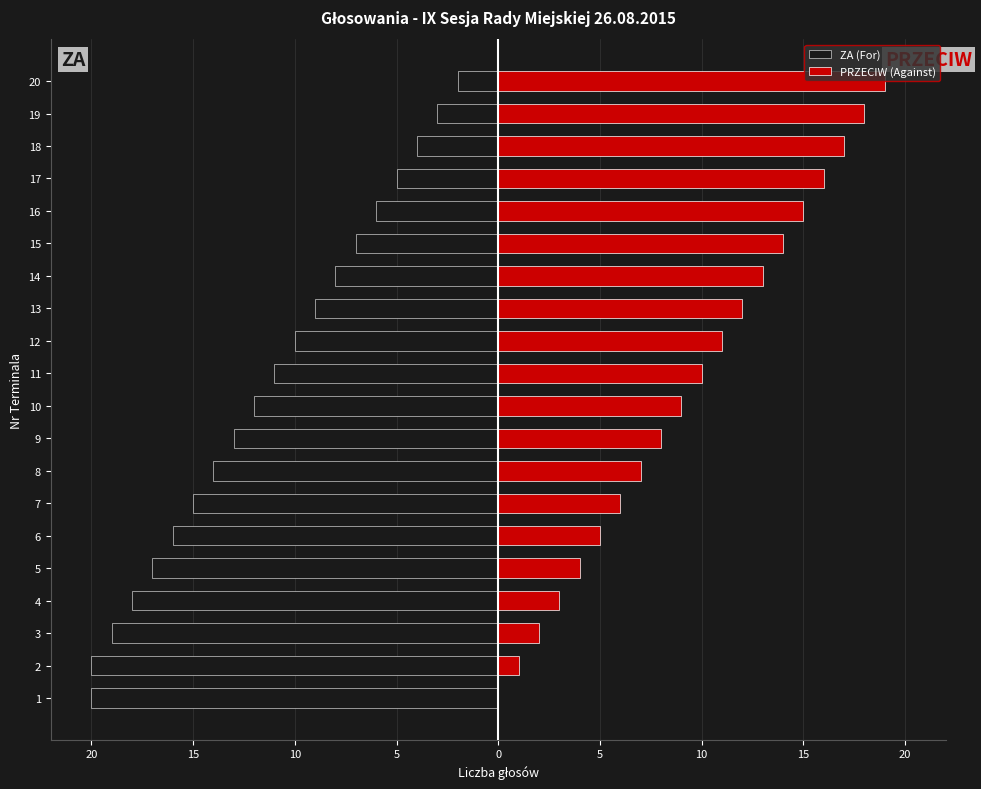

Between 6 and 7, which is larger?

7